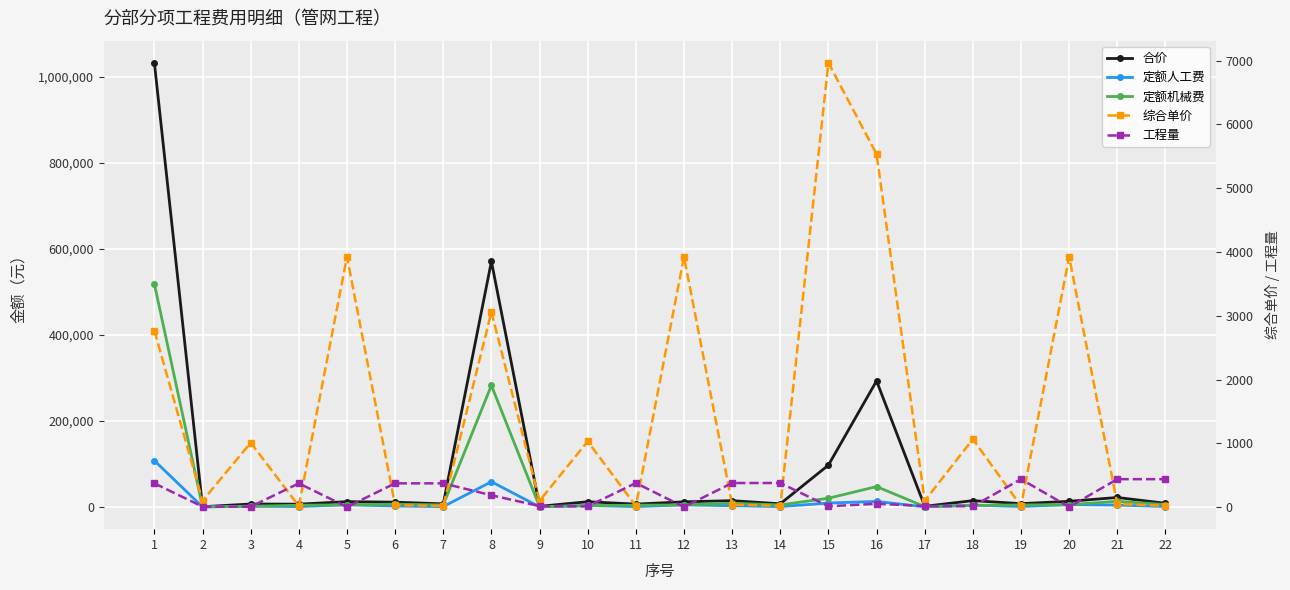

Reading left to right, transcribe all the data shown in this chart.

合价: 1=1032685.9	2=796.3	3=7068.6	4=6769.9	5=12560.0	6=11360.2	7=7462.3	8=571134.1	9=1692.2	10=12386.2	11=6867.6	12=12167.5	13=14871.0	14=7568.0	15=97506.9	16=293318.4	17=1791.7	18=14920.1	19=7961.8	20=13345.0	21=22270.3	22=8773.8
定额人工费: 1=107965.8	2=225.4	3=2110.1	4=1082.3	5=5318.4	6=2437.0	7=1086.3	8=58851.8	9=478.9	10=3727.4	11=1097.9	12=5152.2	13=3149.9	14=1101.7	15=9324.0	16=13144.5	17=507.1	18=4557.8	19=1272.8	20=5650.8	21=4656.8	22=1277.2
定额机械费: 1=518420.4	2=453.0	3=1784.7	4=4220.9	5=5186.1	6=6691.5	7=4991.0	8=282913.6	9=962.5	10=3173.0	11=4281.9	12=5024.0	13=8824.9	14=5061.8	15=20496.1	16=47587.6	17=1019.2	18=3883.6	19=4964.1	20=5510.2	21=13320.9	22=5868.2
综合单价: 1=2766.4	2=99.5	3=1009.8	4=18.1	5=3925.0	6=30.4	7=20.0	8=3060.7	9=99.5	10=1032.2	11=18.1	12=3925.0	13=39.3	14=20.0	15=6964.8	16=5534.3	17=99.5	18=1065.7	19=18.1	20=3925.0	21=50.7	22=20.0
工程量: 1=373.3	2=8.0	3=7.0	4=373.2	5=3.2	6=373.2	7=373.3	8=186.6	9=17.0	10=12.0	11=378.6	12=3.1	13=378.6	14=378.6	15=14.0	16=53.0	17=18.0	18=14.0	19=438.9	20=3.4	21=438.9	22=438.9